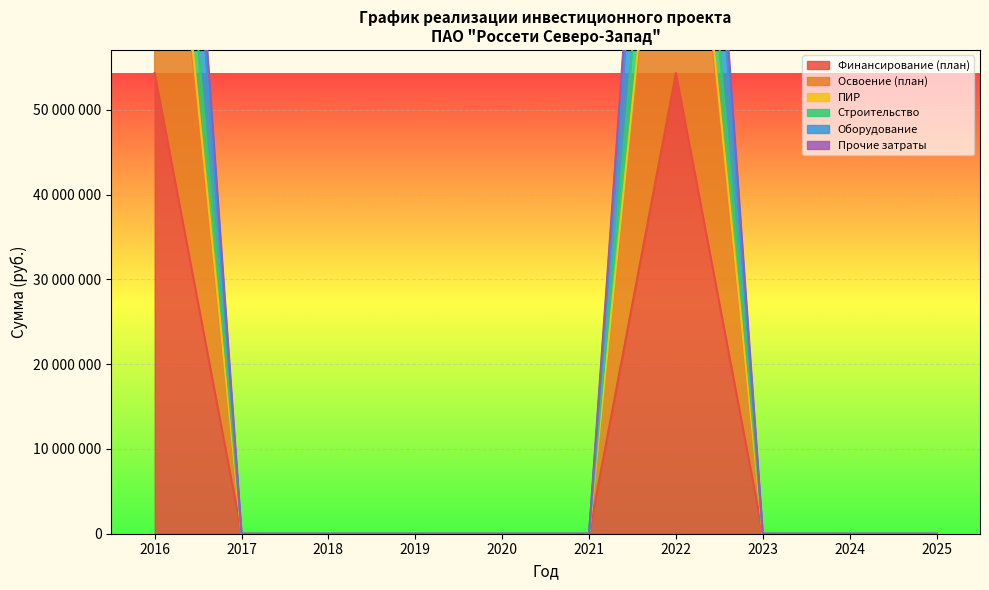

Is it true that ПИР equals 0 at 2018?

True